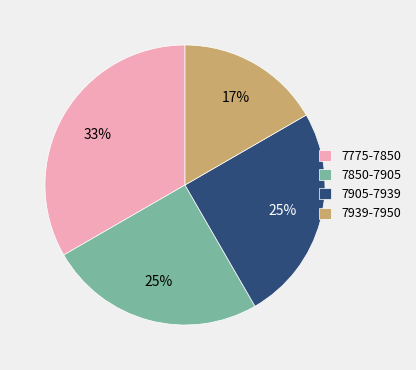

To the nearest percent, what is the combined percentage of 7905-7939 and 7775-7850?

58%